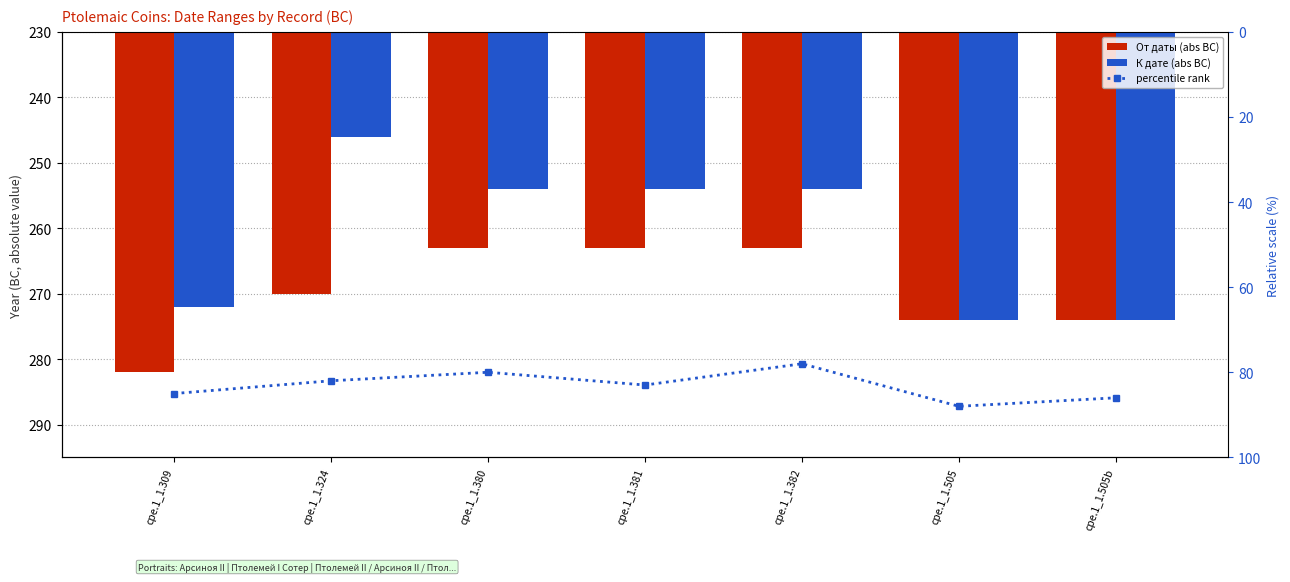

At which label does От даты (abs BC) reach its peak?

cpe.1_1.309